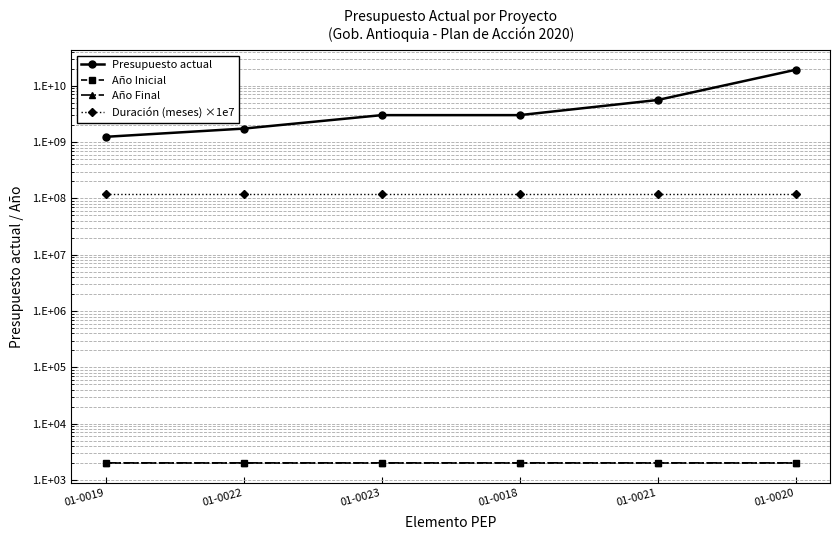

Which series has the largest total across all categories?

Presupuesto actual